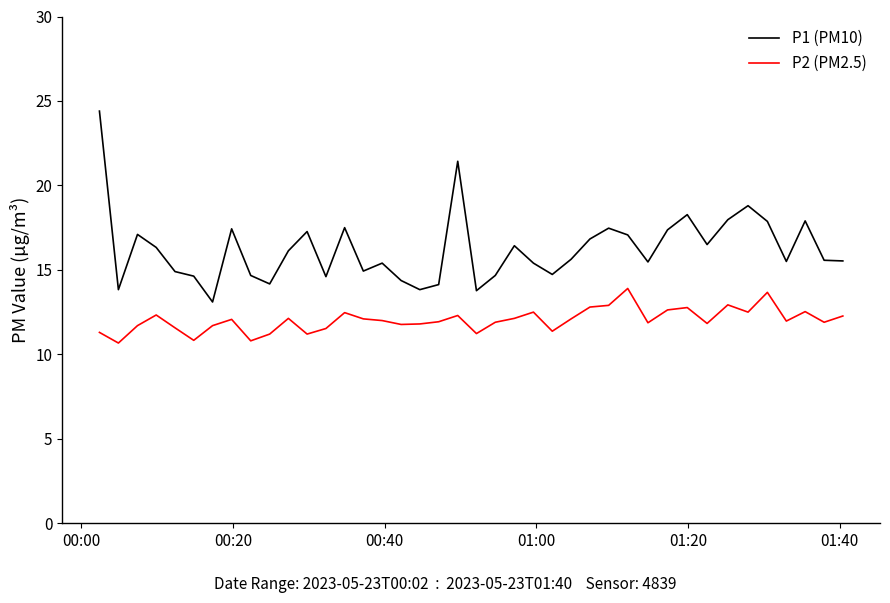

True or false: P2 (PM2.5) and P1 (PM10) cross at least once.

False